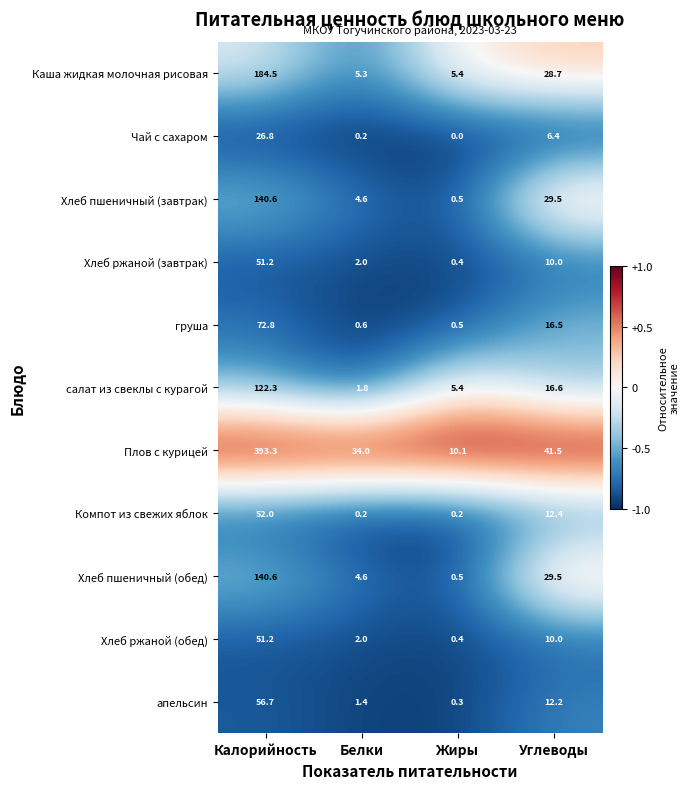

Which series has the largest total across all categories?

Плов с курицей